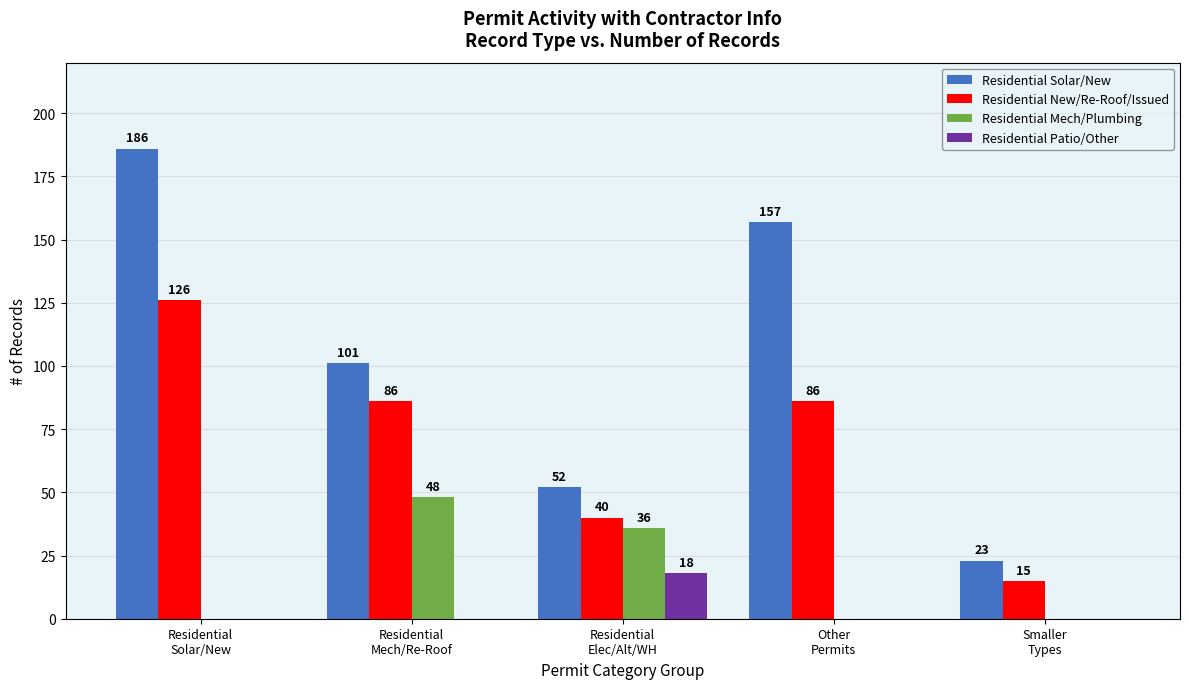

What is the highest value of the Residential Solar/New series?

186